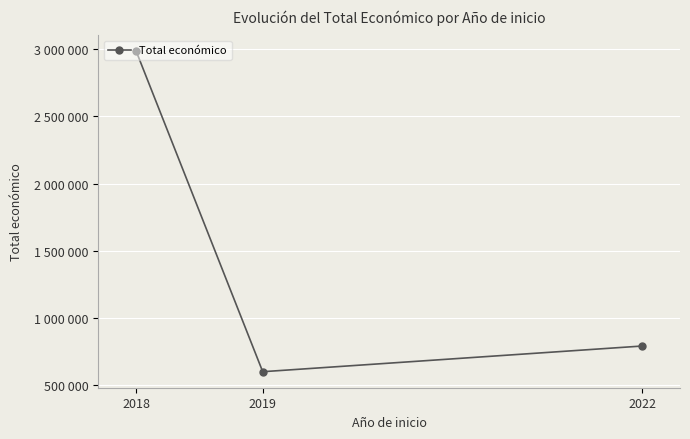

Rank the categories by value from lowest to highest.

2019, 2022, 2018